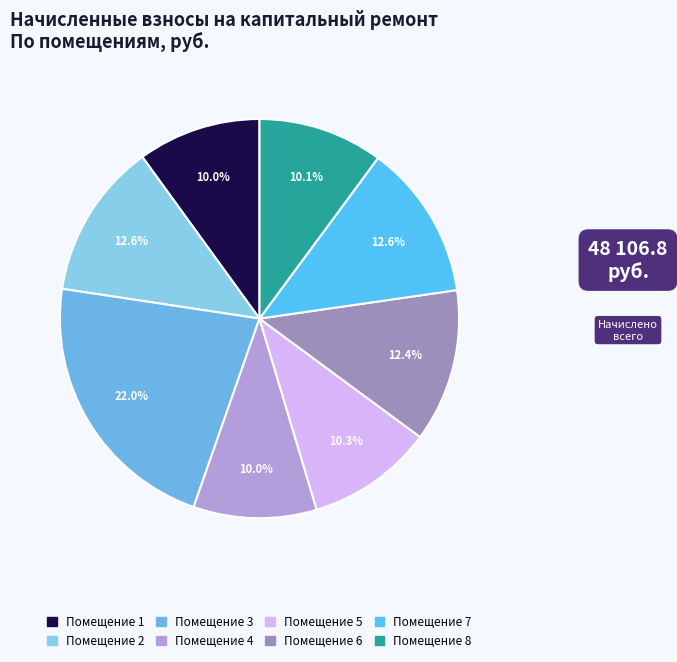

Which slice is the largest?

3